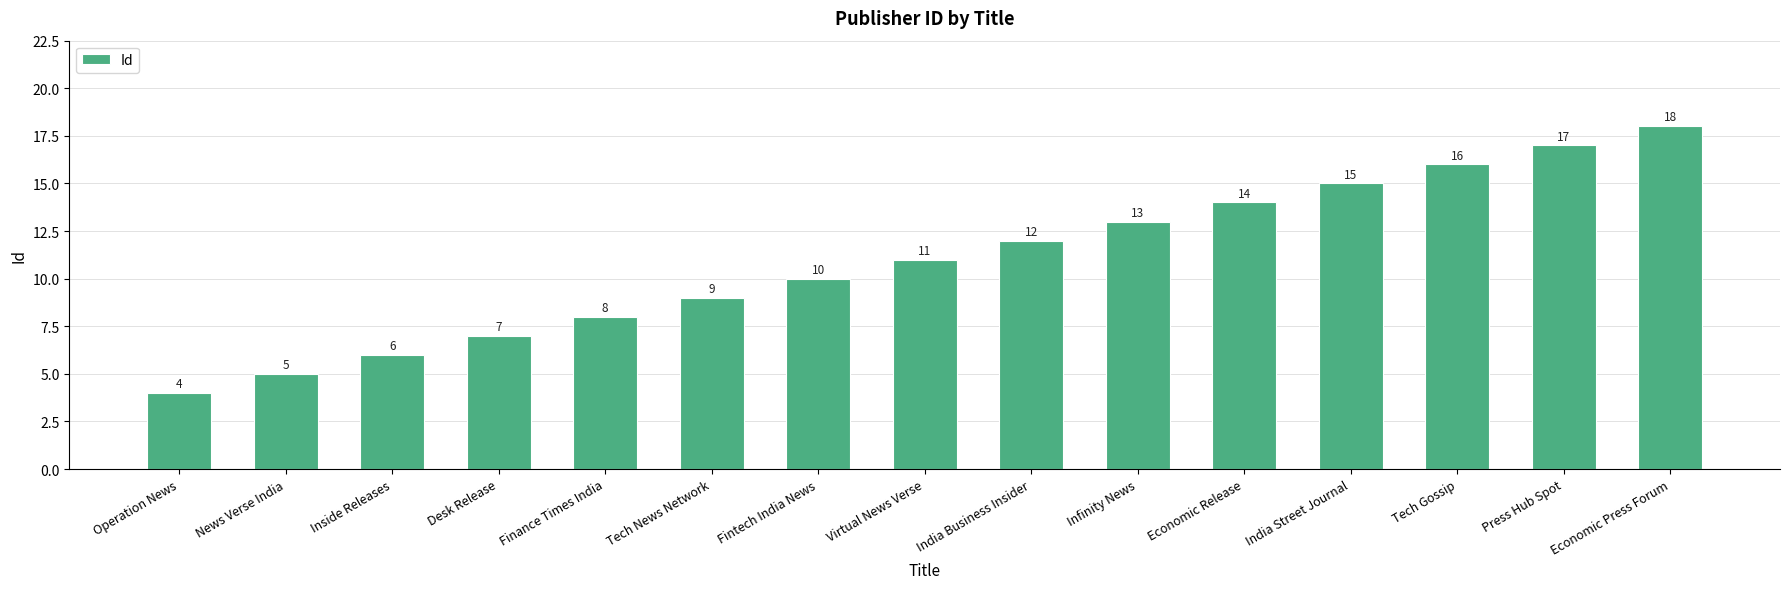

Rank the categories by value from highest to lowest.

Economic Press Forum, Press Hub Spot, Tech Gossip, India Street Journal, Economic Release, Infinity News, India Business Insider, Virtual News Verse, Fintech India News, Tech News Network, Finance Times India, Desk Release, Inside Releases, News Verse India, Operation News